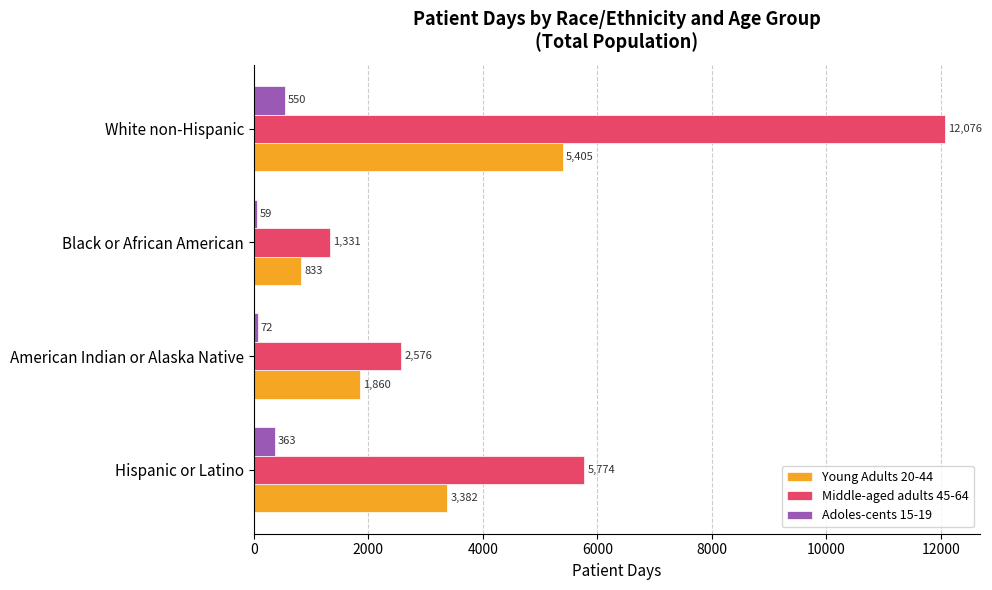

What is the difference between the highest and lowest values at American Indian or Alaska Native?

2504